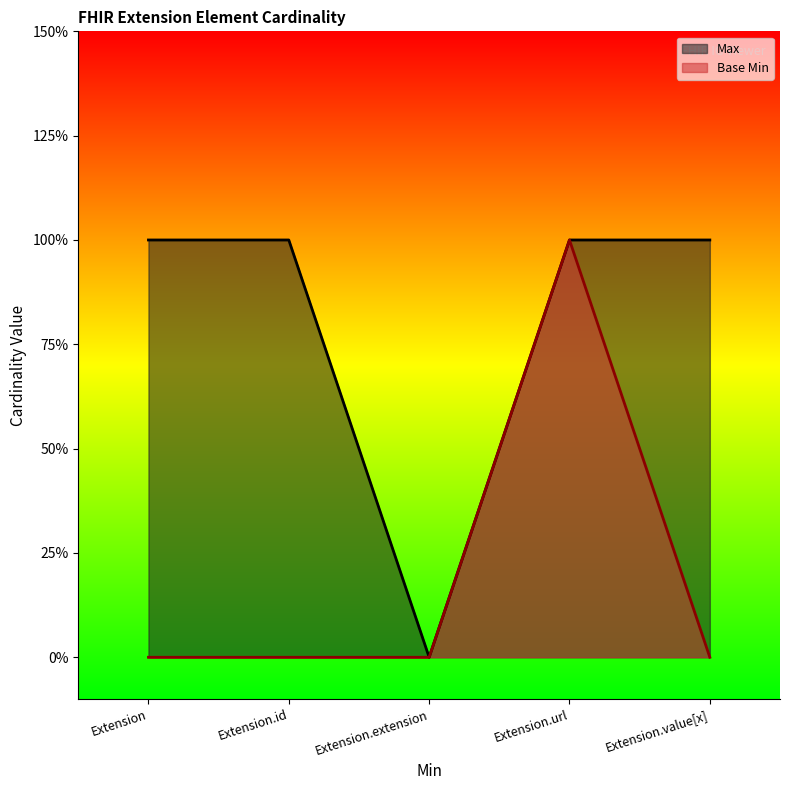

True or false: Max and Base Min cross at least once.

False